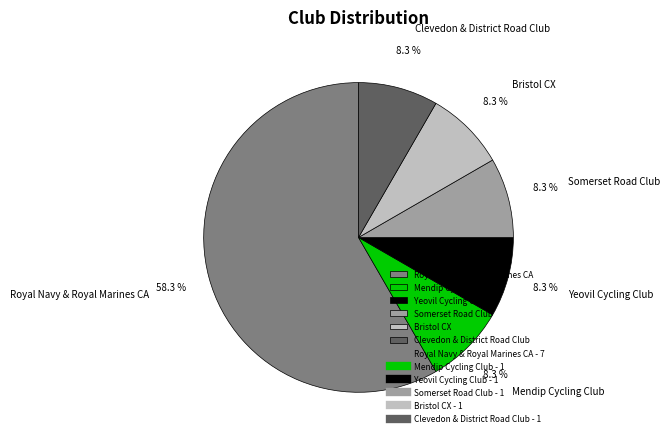

Which slice is the largest?

Royal Navy & Royal Marines CA